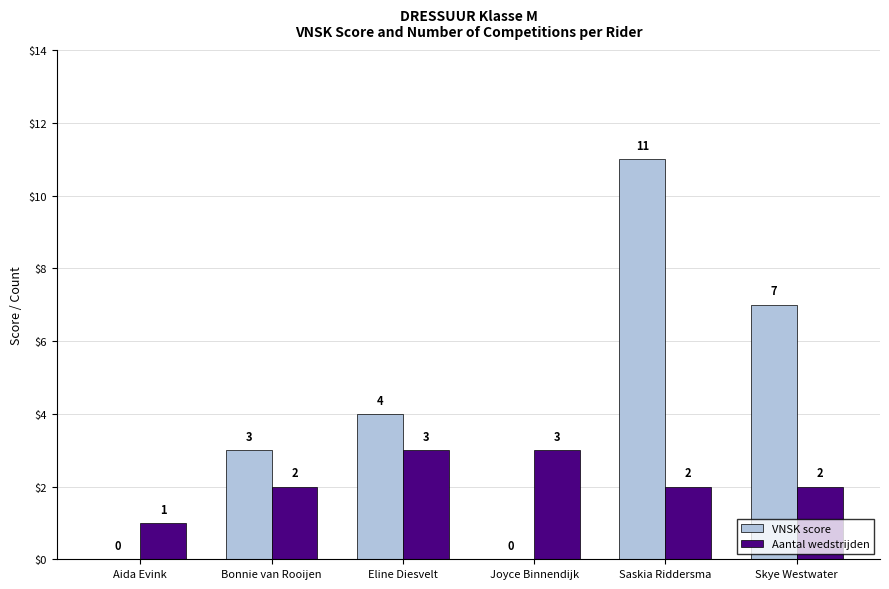

What value does the Aantal wedstrijden series have at Joyce Binnendijk?

3